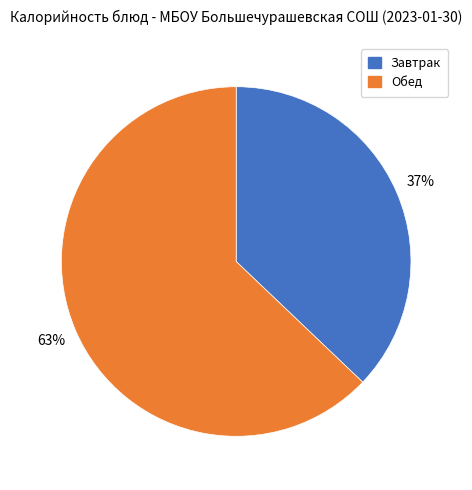

Is it true that Обед is 70% of the pie?

False